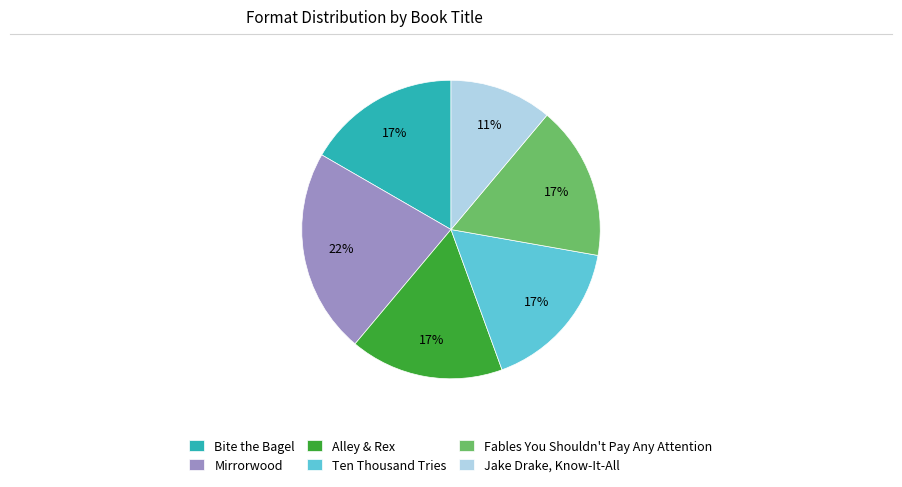

To the nearest percent, what portion does Jake Drake, Know-It-All represent?

11%